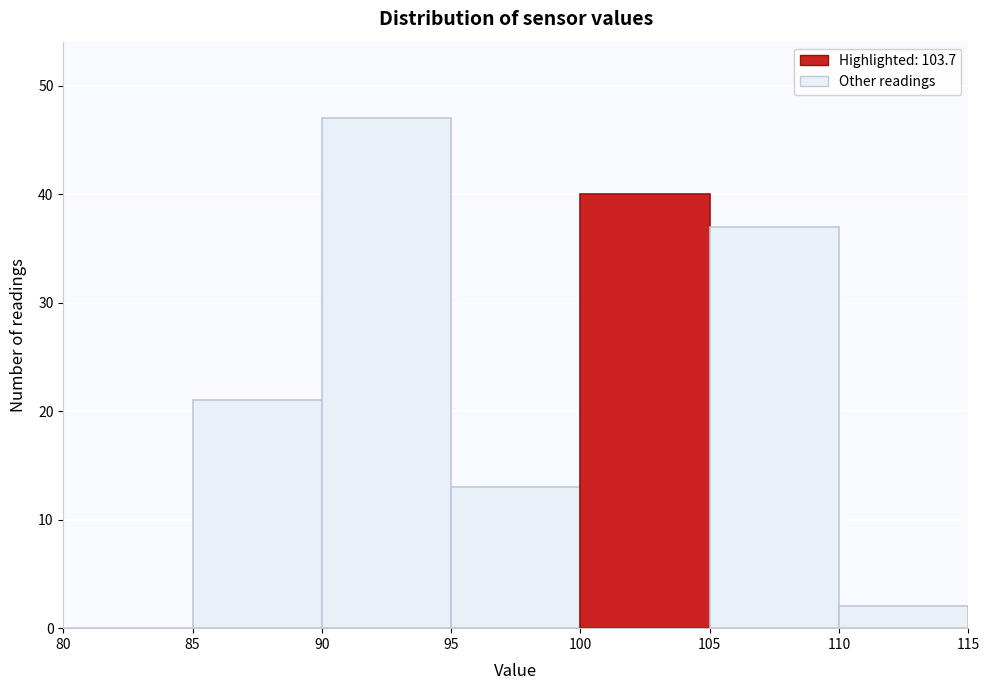

Which range on the x-axis has the tallest bar?

90 to 95